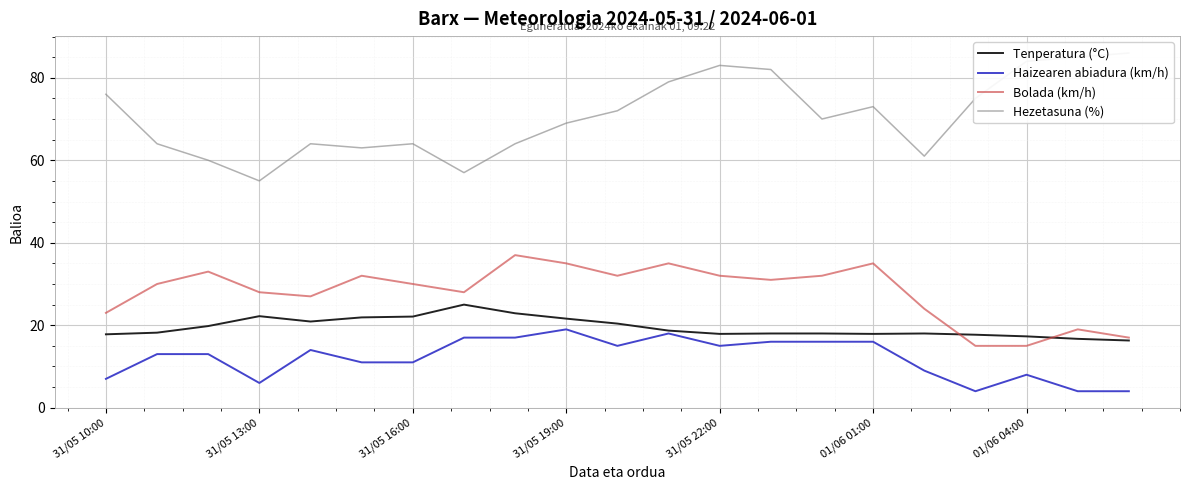

How many data points does each series have?

21